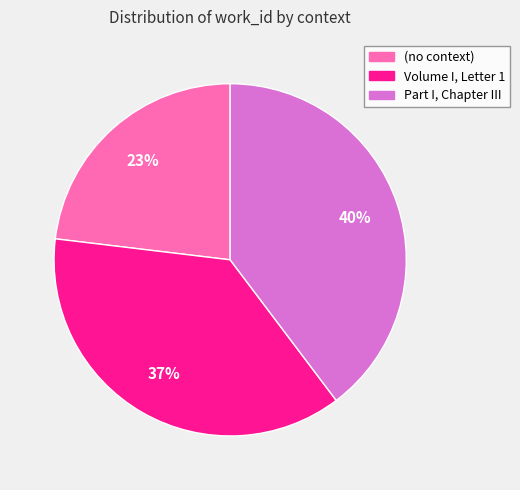

To the nearest percent, what percentage of the pie is Volume I, Letter 1?

37%